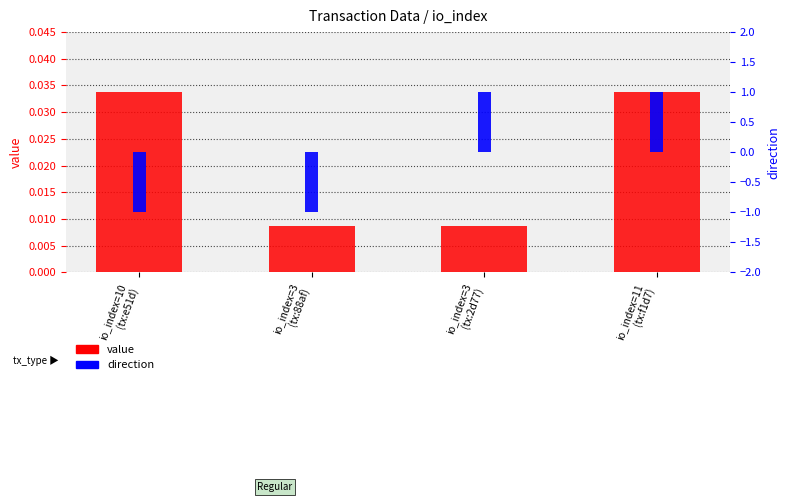

Which series has the largest total across all categories?

value